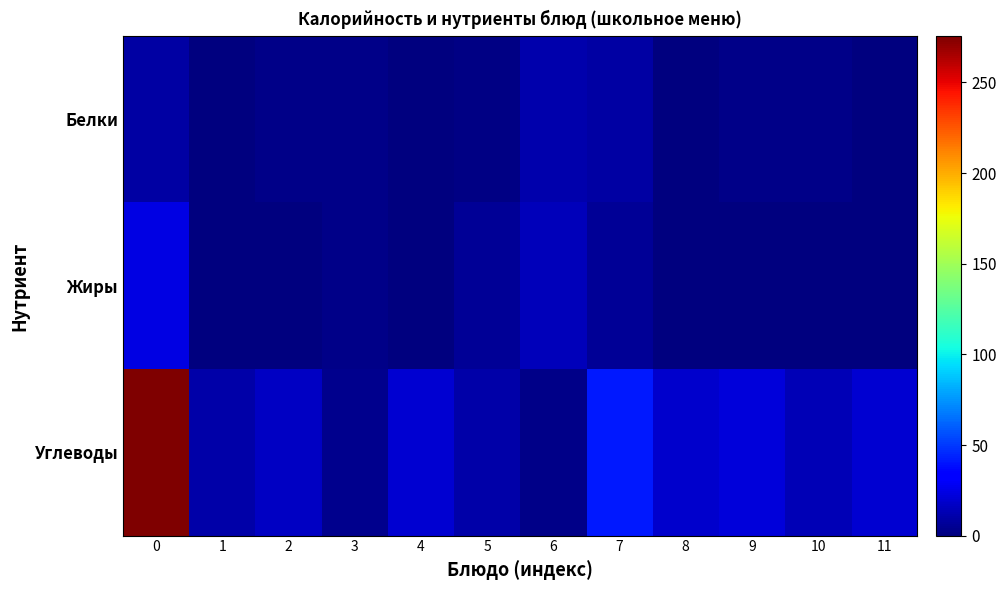

What is the greatest value displayed?

275.5